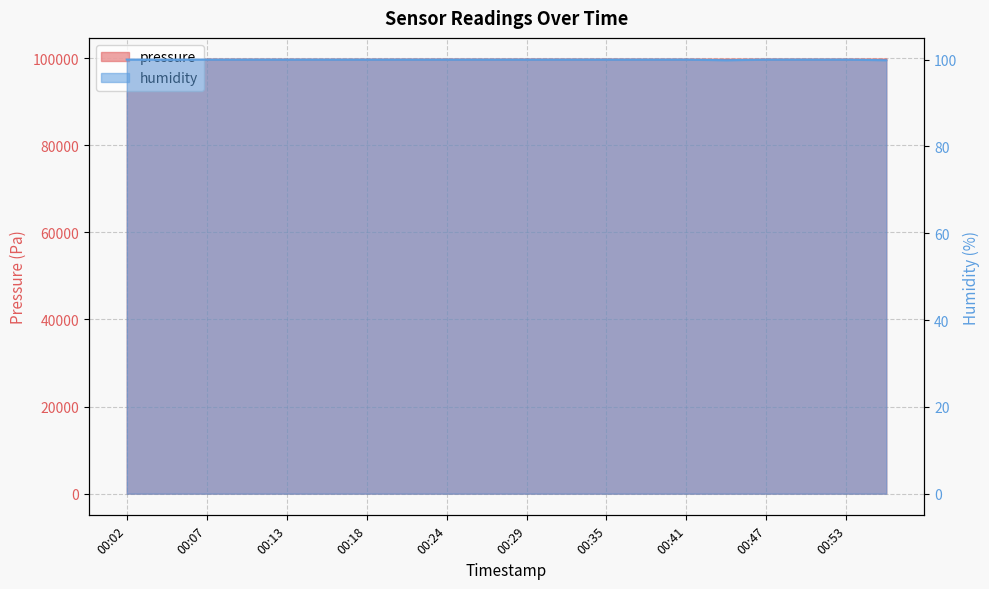

What are all the series names shown in the legend?

pressure, humidity